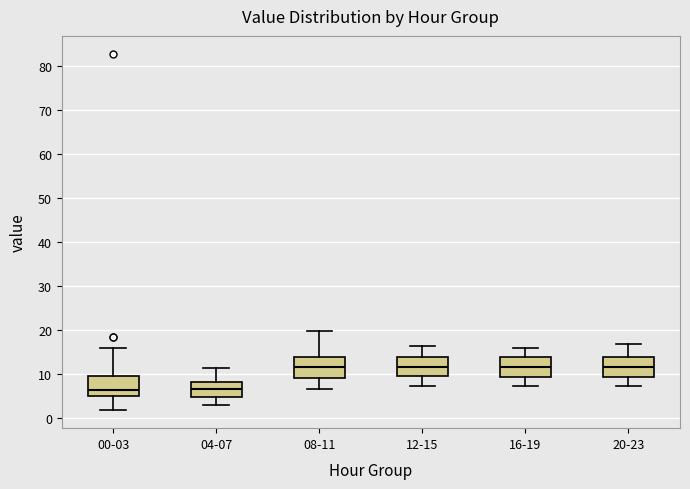

Where is the lower edge of the box for 00-03 on the y-axis? The values are not printed on the chart, so give them approximately, as read against the axis.

5